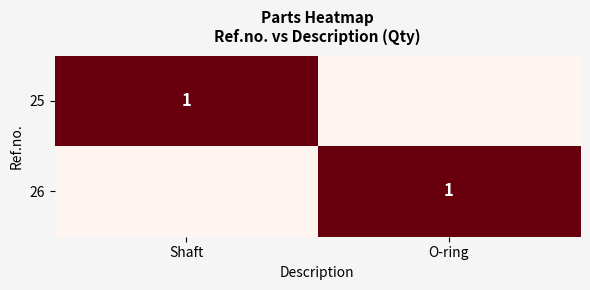

At which category is the sum across all series the highest?

Shaft